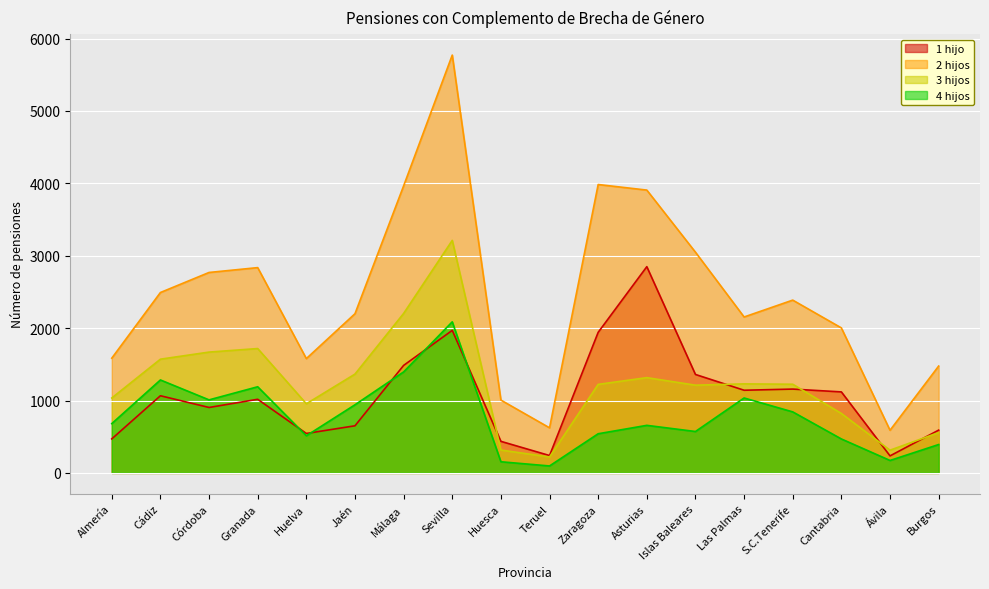

At which label does 4 hijos reach its minimum?

Teruel